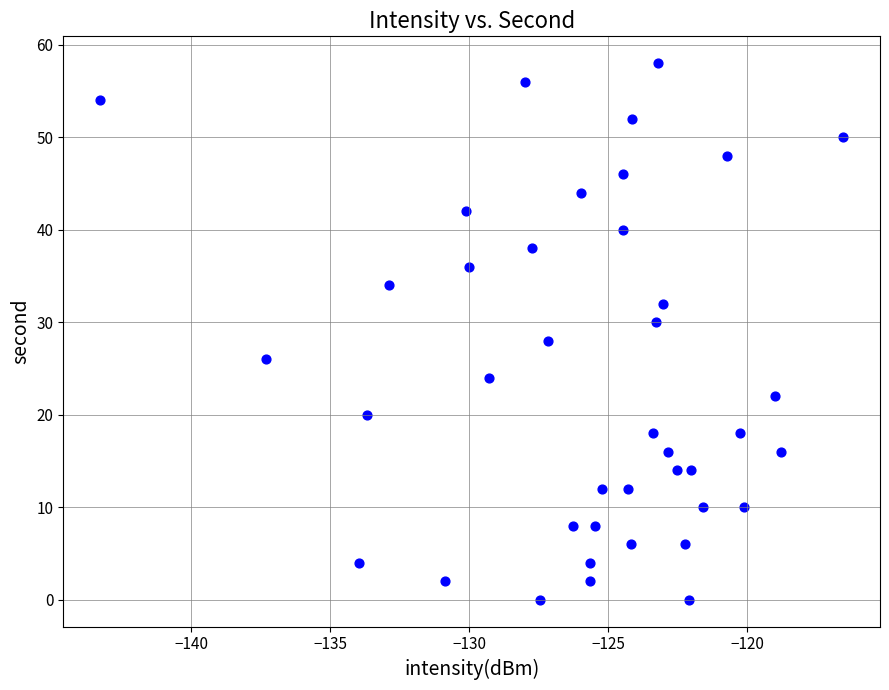

How many points are shown in the scatter plot?

40